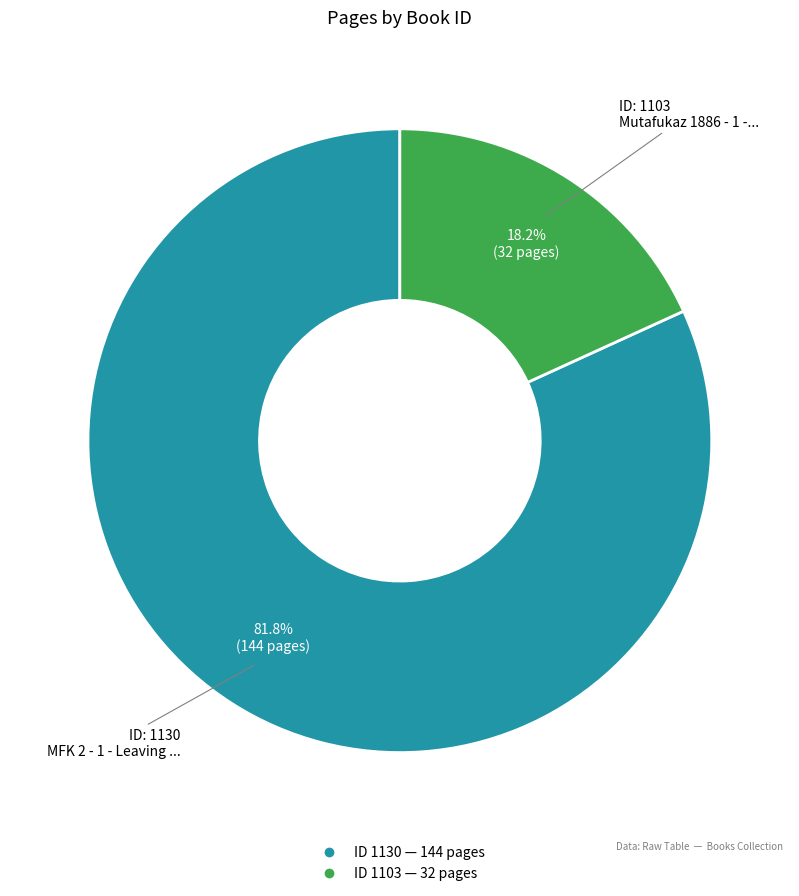

To the nearest percent, what is the difference between the largest and smallest slice percentages?

64%